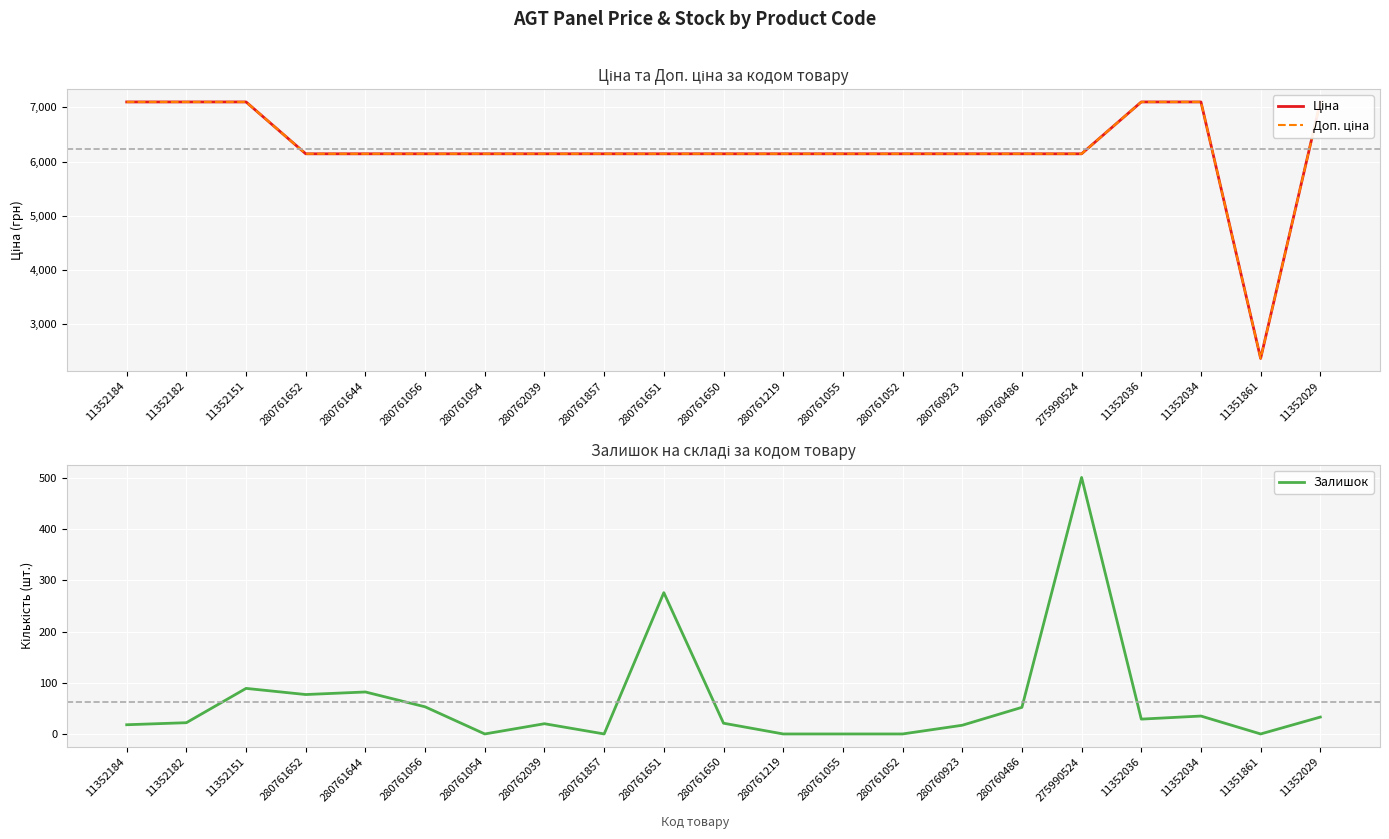

What position from the left is 280760486?

16